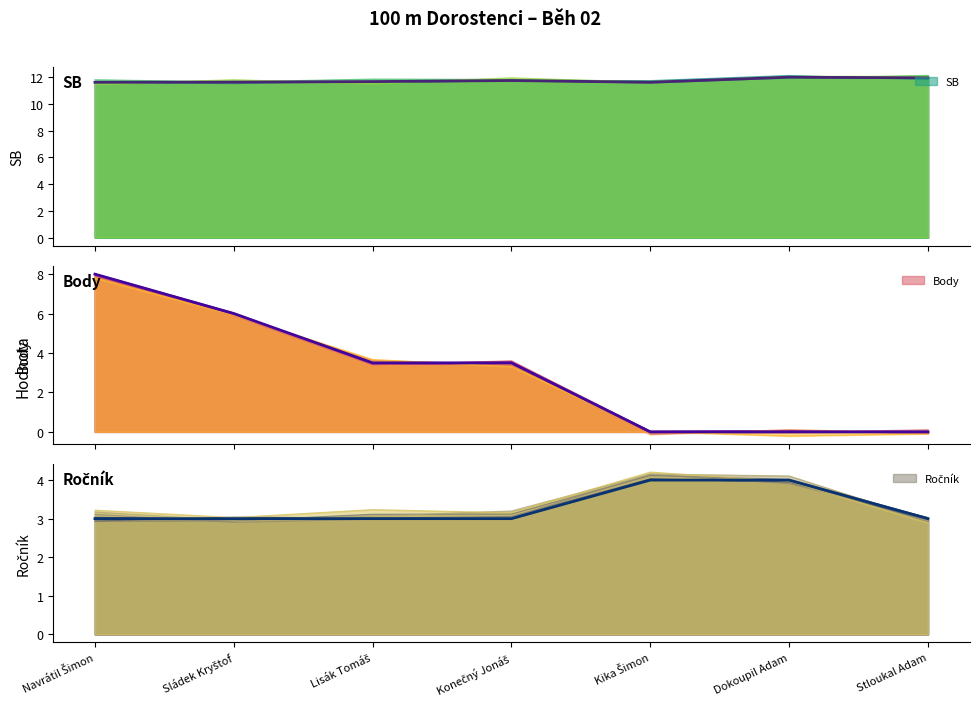

Reading left to right, list all the values displayed in this chart.

SB: 11.6	11.6	11.7	11.7	11.6	12.0	11.9
Body: 8.0	6.0	3.5	3.5	0.0	0.0	0.0
Ročník: 3.0	3.0	3.0	3.0	4.0	4.0	3.0